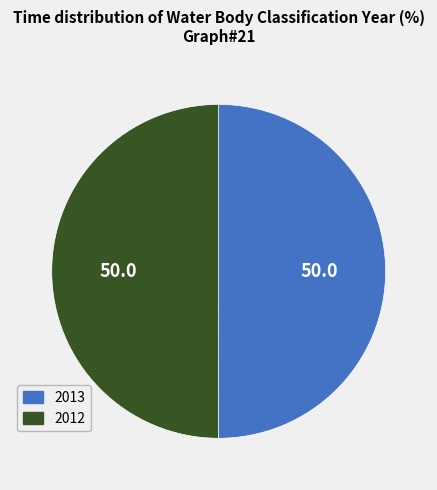

Do 2013 and 2012 together represent more than half of the pie?

Yes